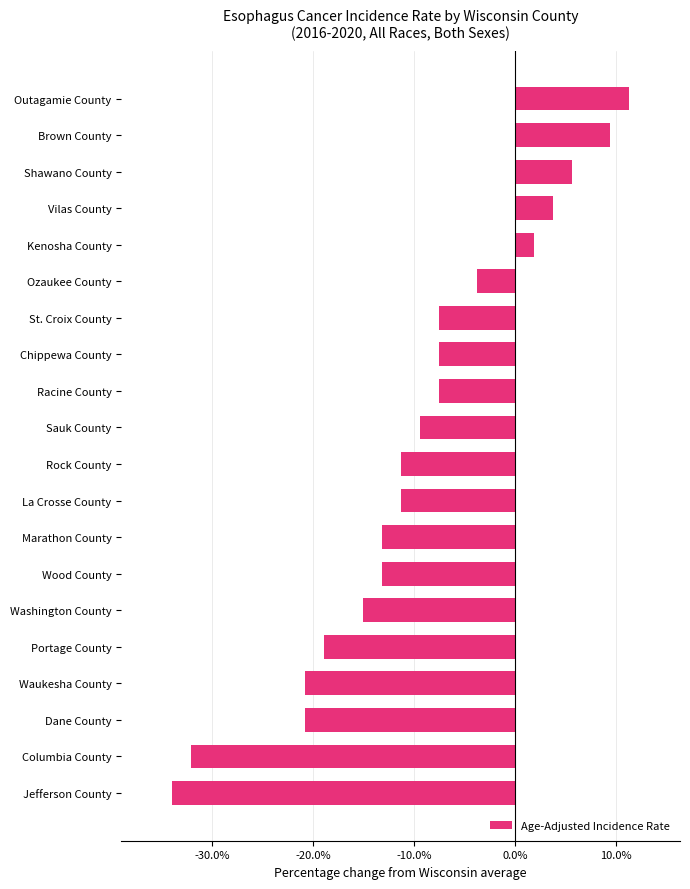

Does the chart contain any negative values?

Yes